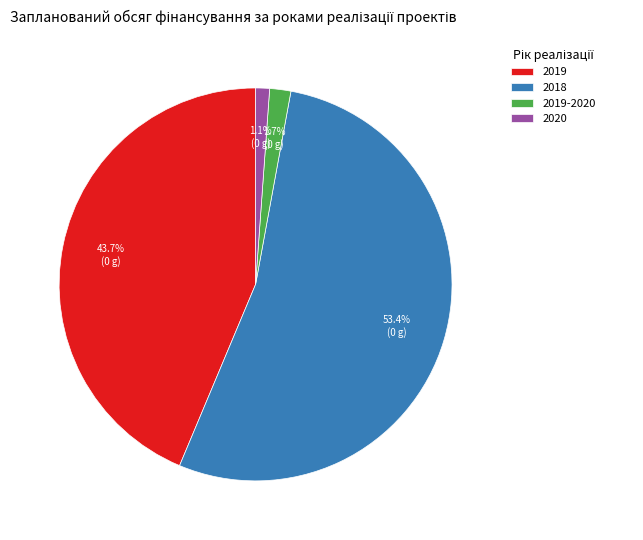

Is it true that 2019 is 11% of the pie?

False